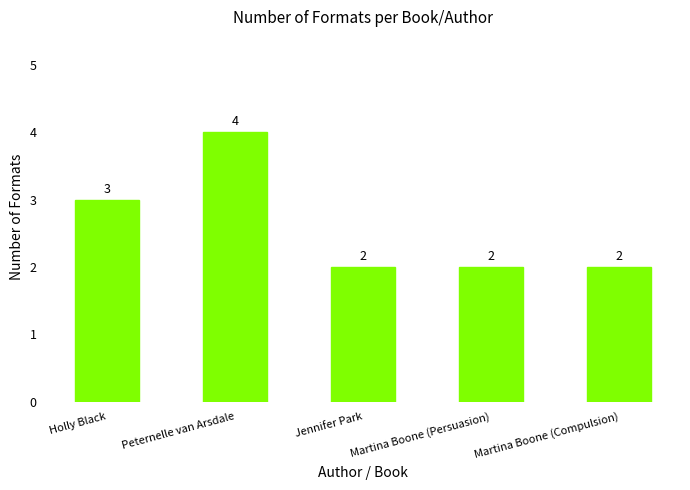

What is the sum of all values?

13